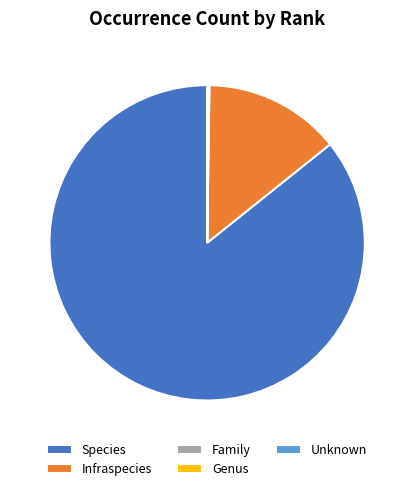

Which slice is the largest?

Species